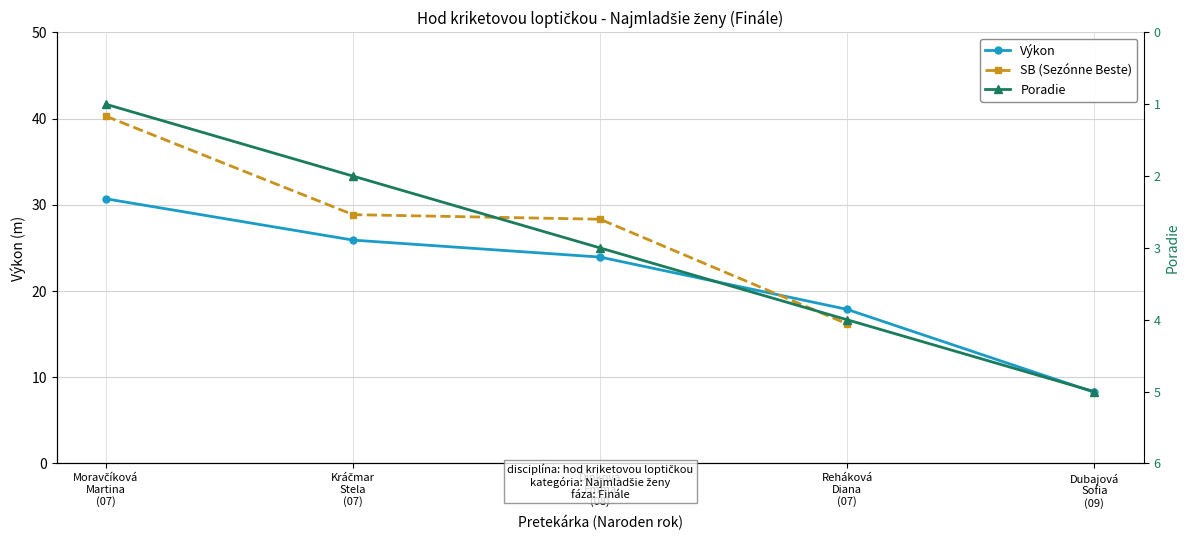

Where does the Výkon series first go above 23?

Moravčíková
Martina
(07)